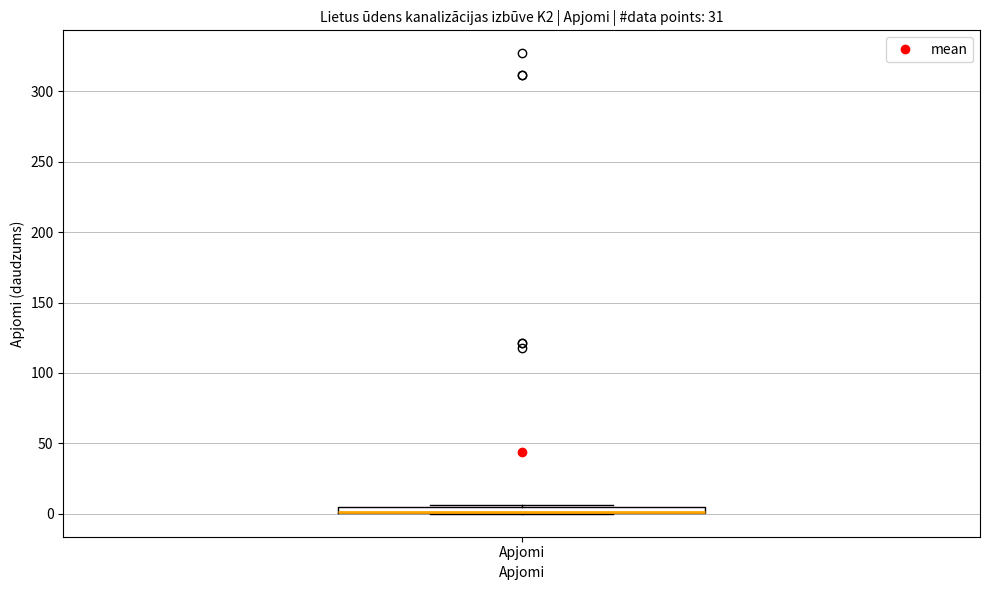

Where is the upper edge of the box for Apjomi on the y-axis? The values are not printed on the chart, so give them approximately, as read against the axis.

5